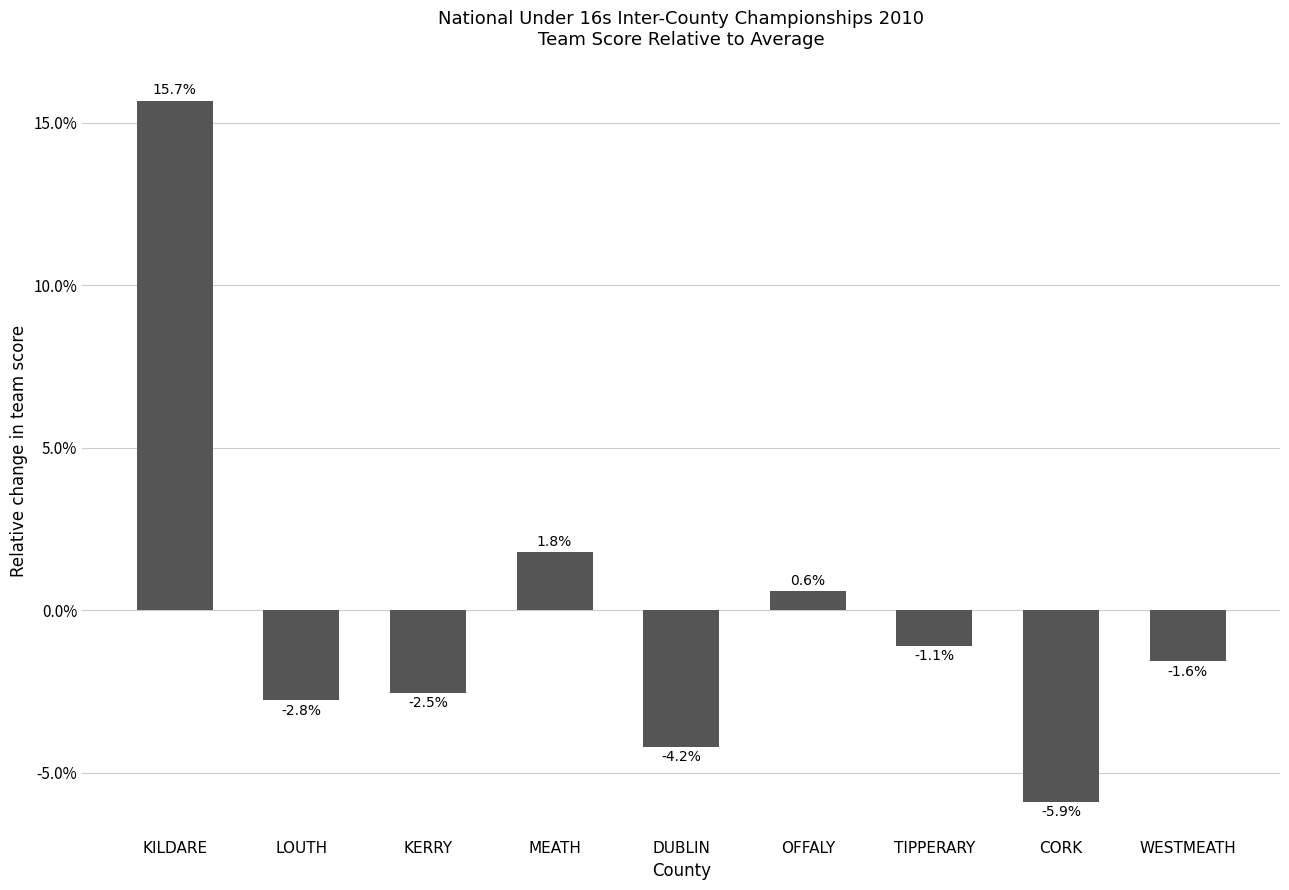

Count the number of data series in this chart.

1